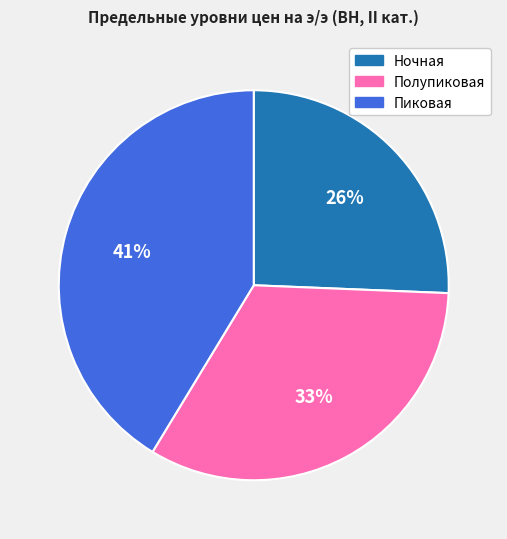

Is the sum of Ночная and Полупиковая greater than half?

Yes